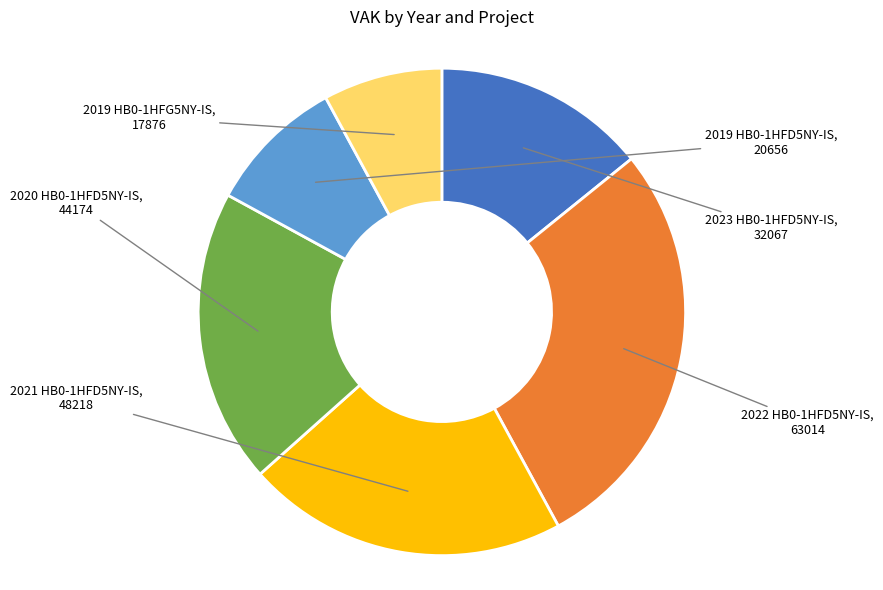

How many slices are in this pie chart?

6